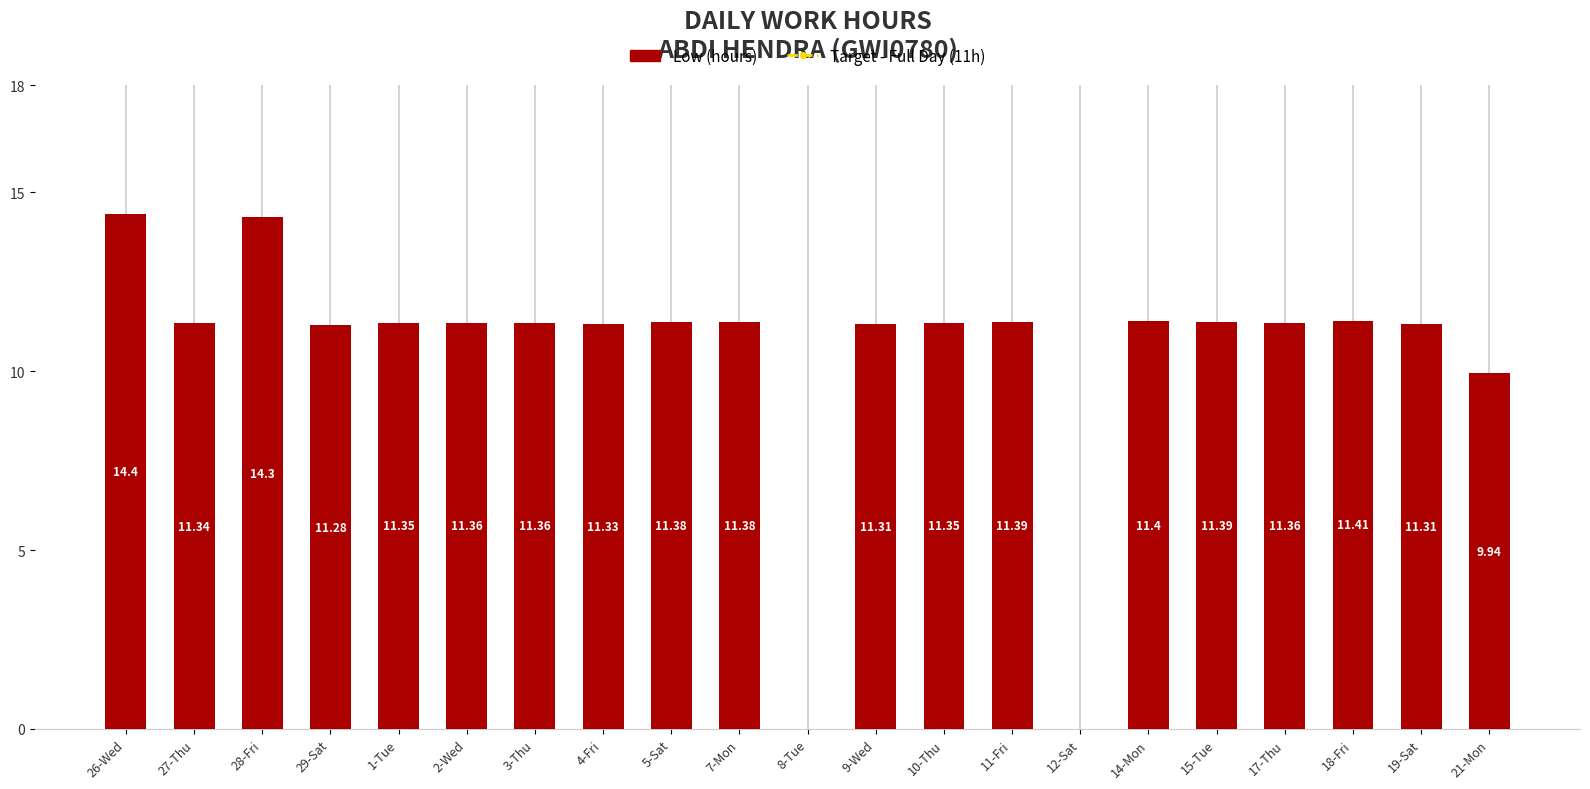

What is the sum of the values at 28-Fri and 7-Mon?

25.7